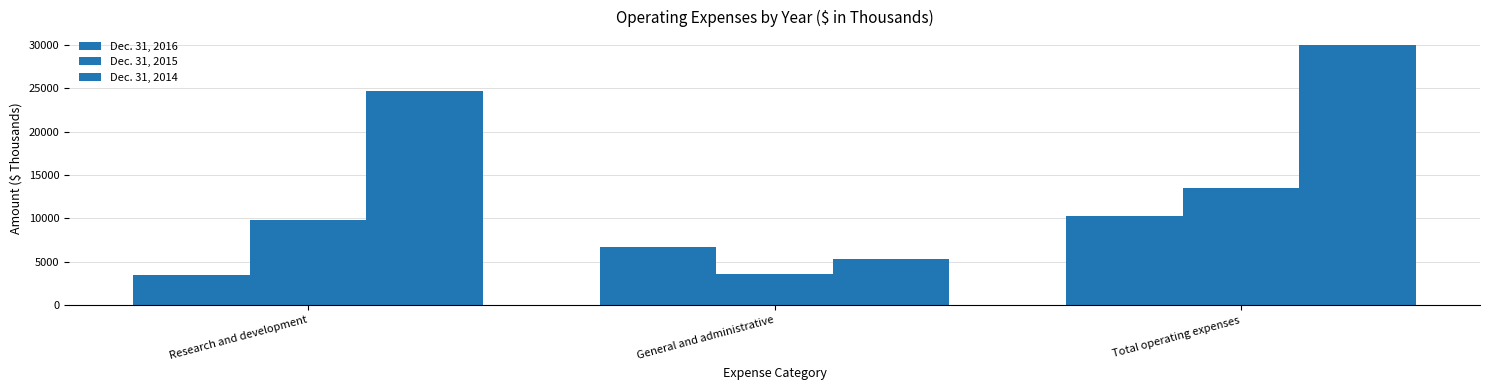

How many values in the Dec. 31, 2014 series are below 24708?

1